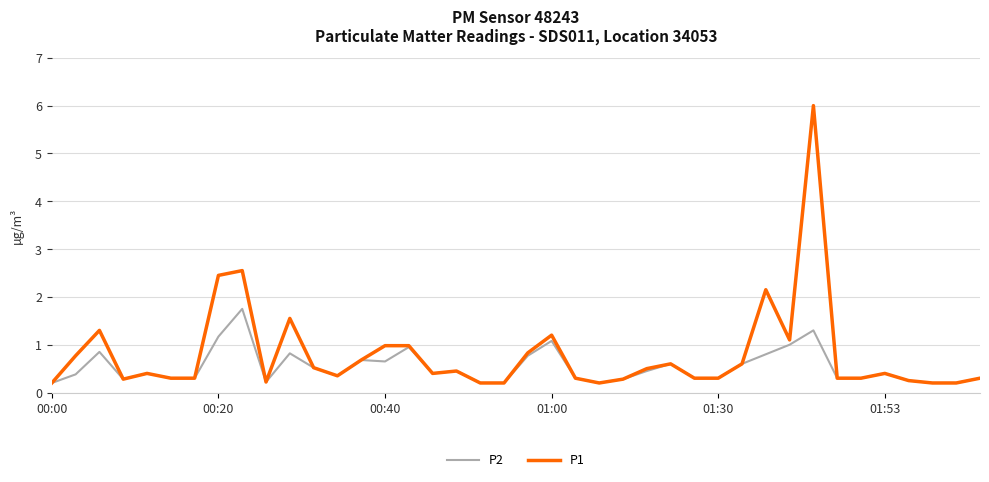

List the series in order of their peak value, lowest first.

P2, P1